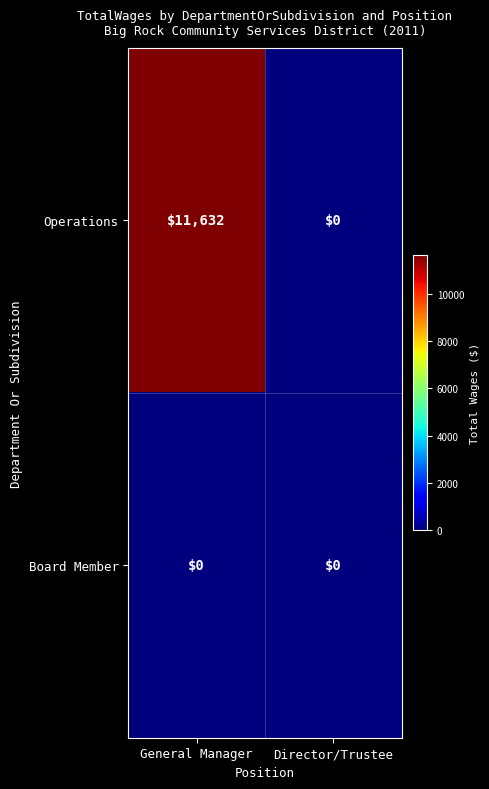

Which label corresponds to the largest value in the chart?

General Manager